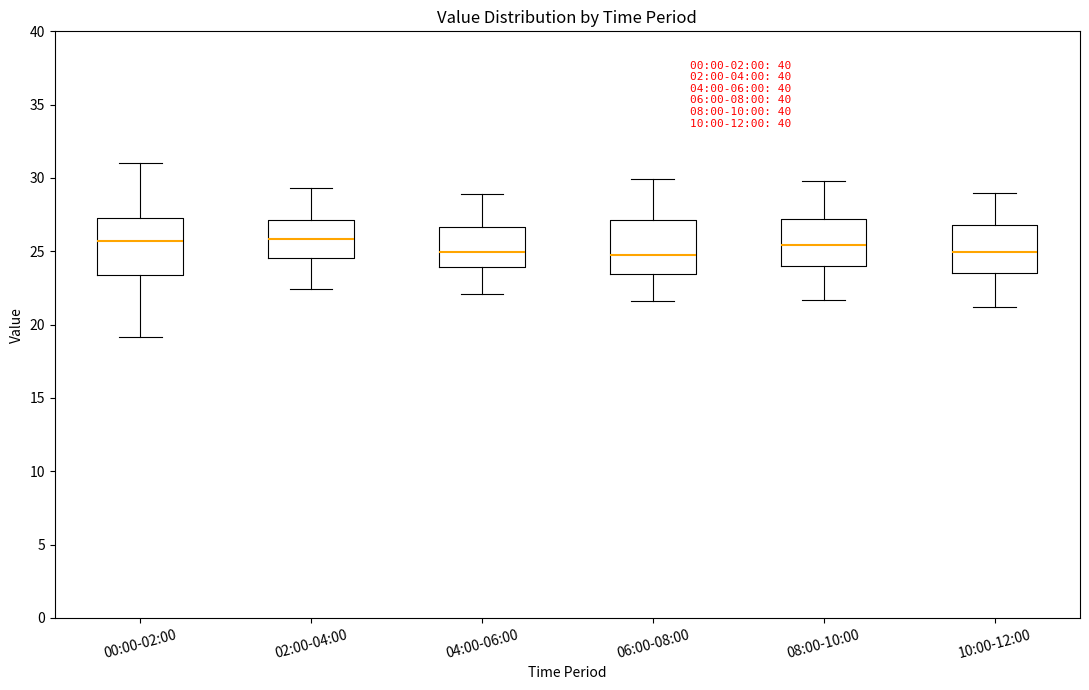

Where does the lower whisker of the box for 08:00-10:00 end on the y-axis? The values are not printed on the chart, so give them approximately, as read against the axis.

21.5